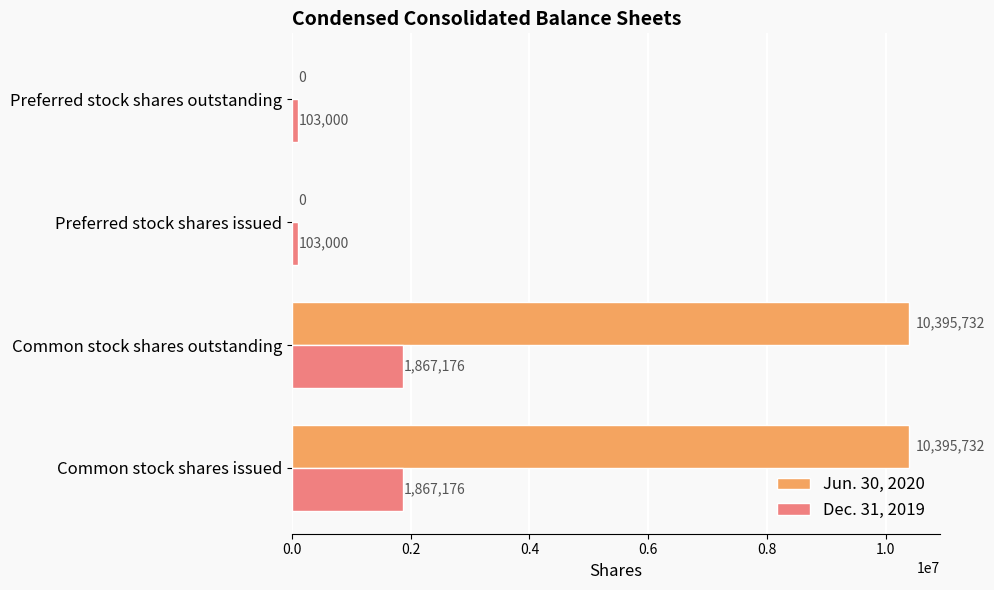

Is it true that Jun. 30, 2020 equals 16123683 at Common stock shares outstanding?

False